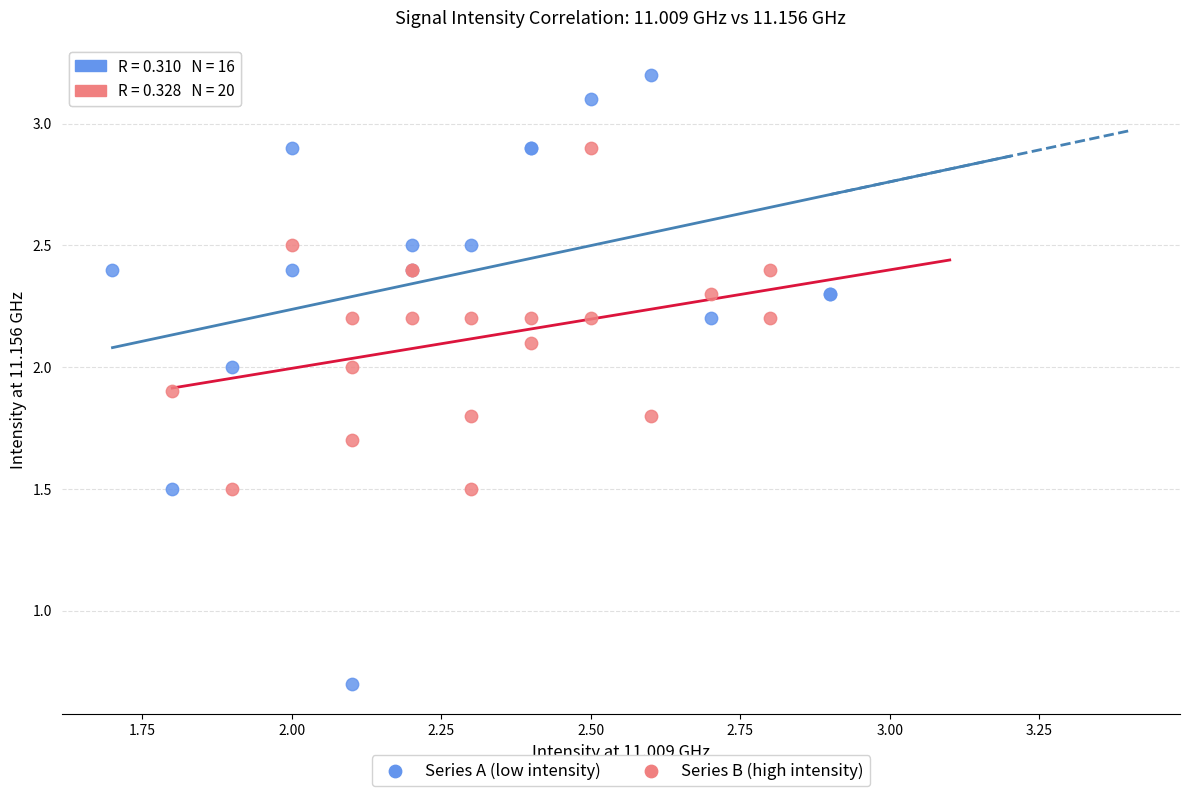

What are all the series names shown in the legend?

Series A (low intensity), Series B (high intensity)